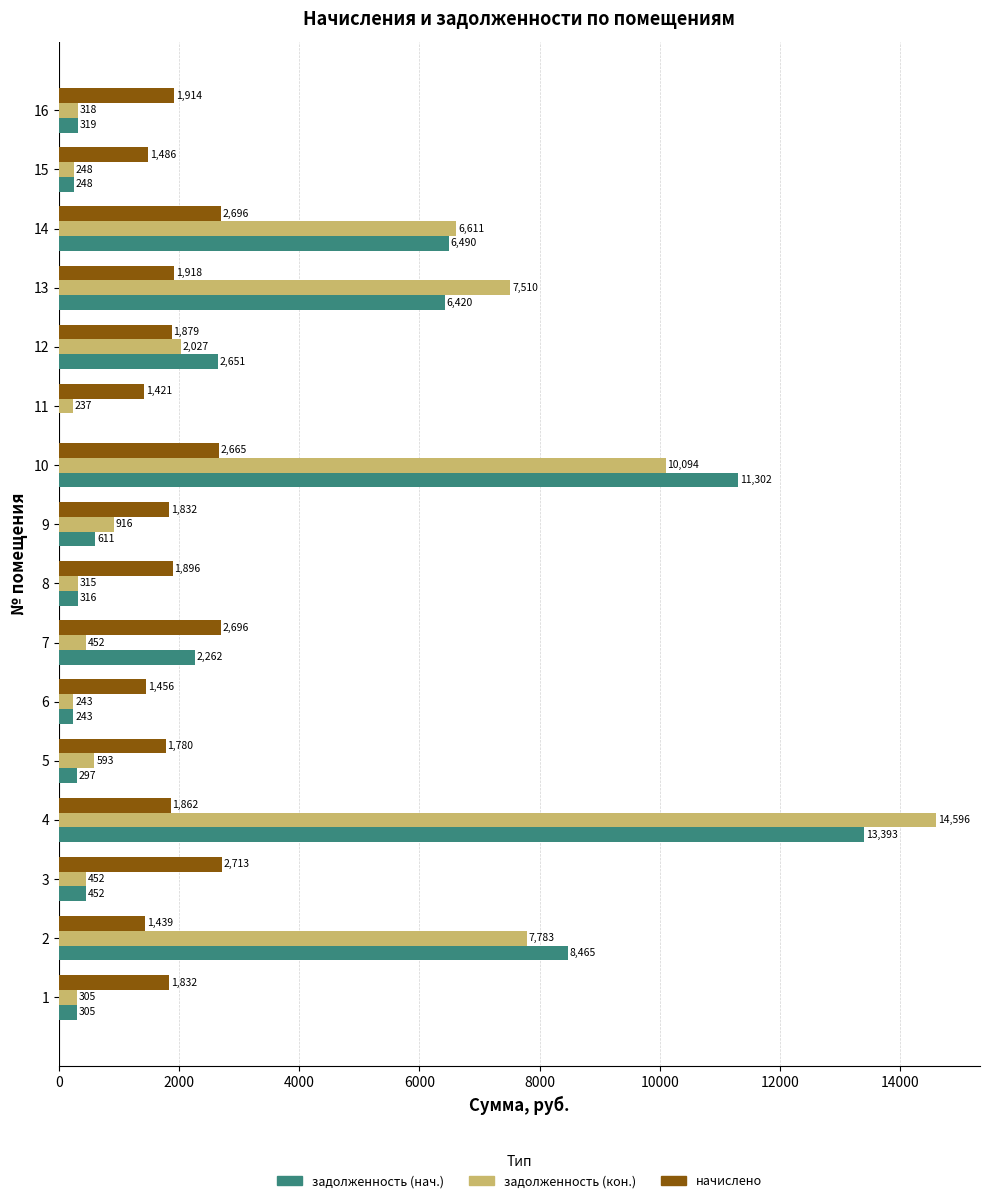

What is the highest value of the задолженность (нач.) series?

13392.9